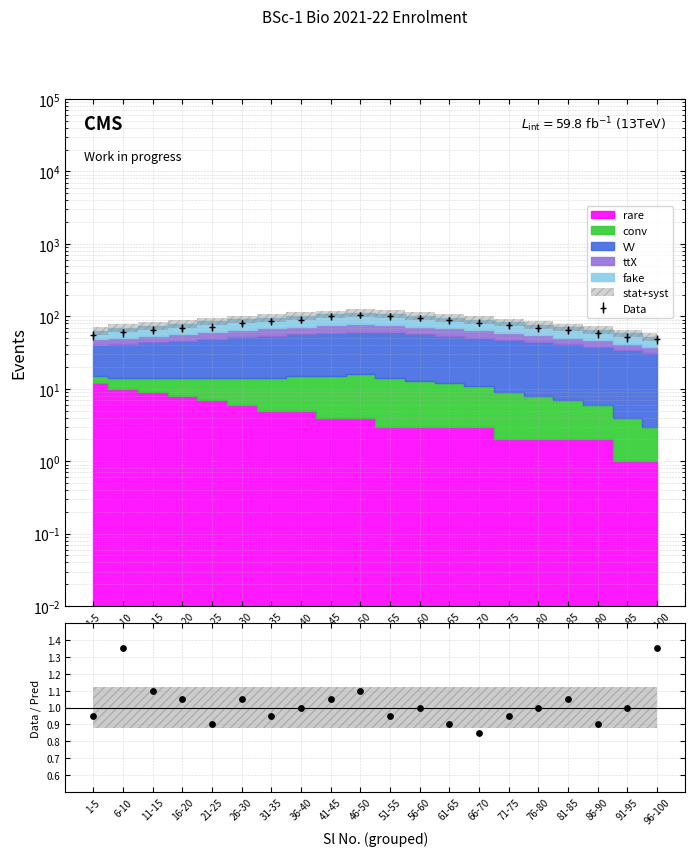

Which has a higher value, 91-95 or 96-100?

96-100